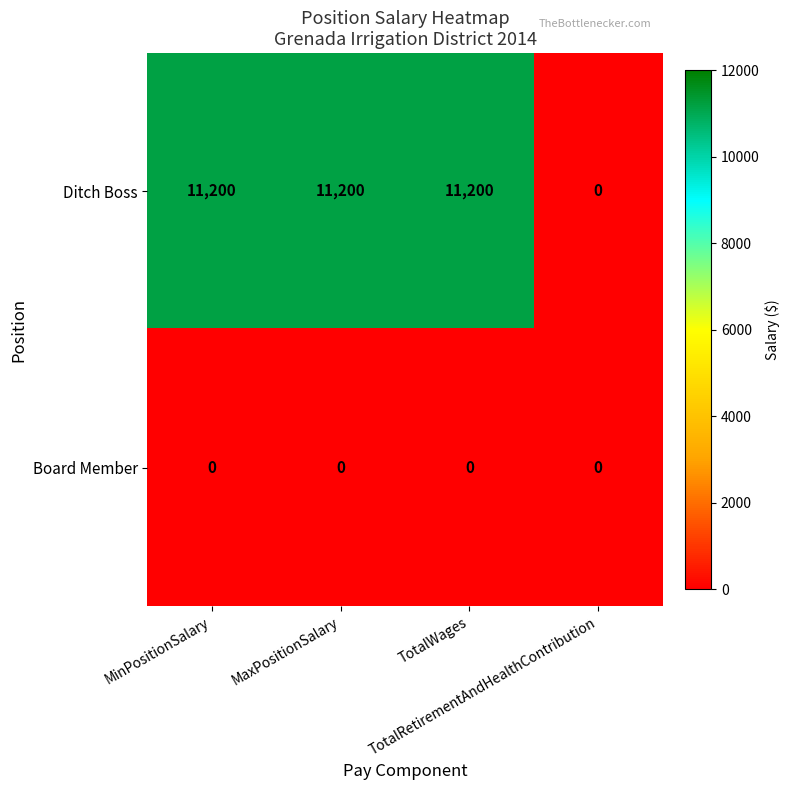

Which series has the largest total across all categories?

Ditch Boss